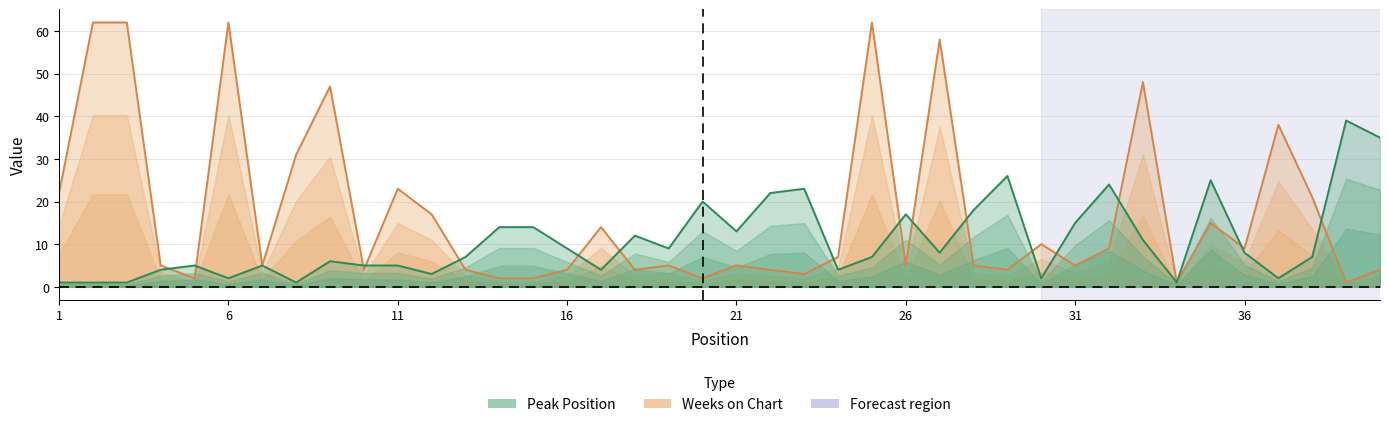

At how many categories does at least one series exceed 37?

9